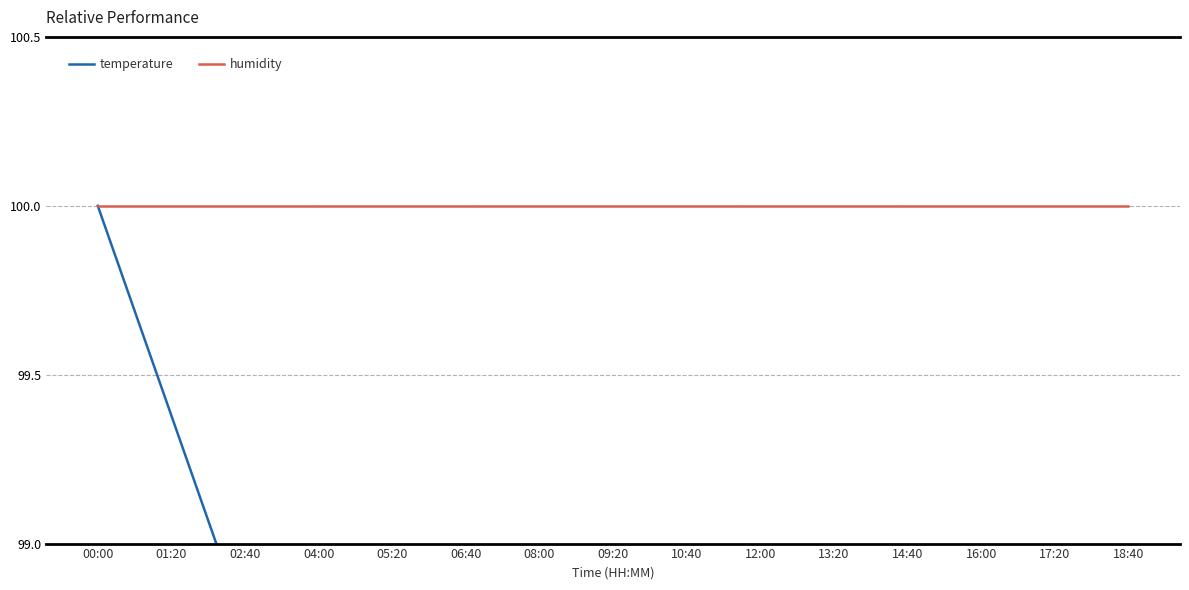

In temperature, how many points are higher than both neighbors (excluding endpoints)?

1